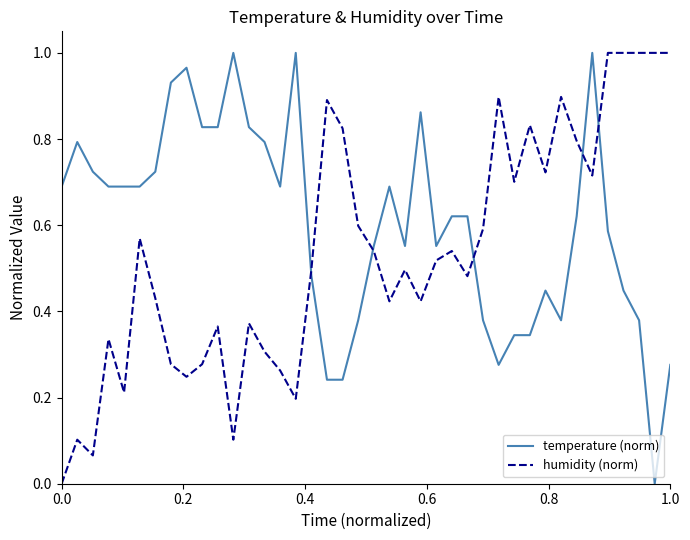

List the series in order of their overall mean, lowest first.

humidity (norm), temperature (norm)